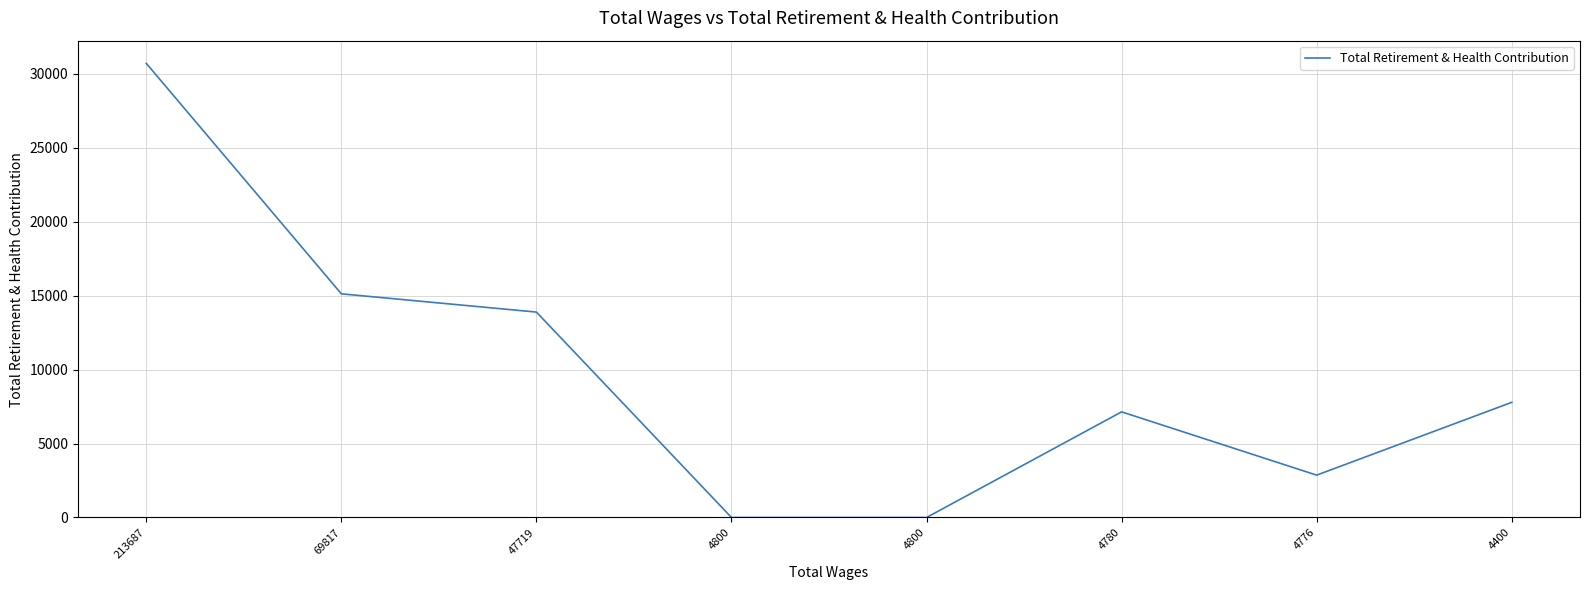

True or false: the data has more than 2 interior local peaks.

False